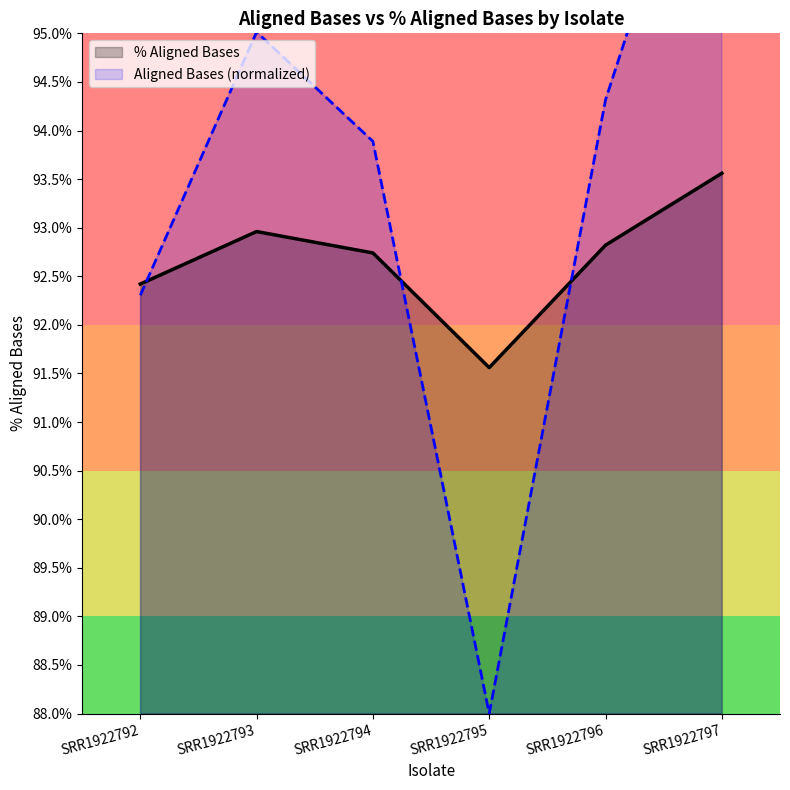

Does the chart display data point markers on the line(s)?

No